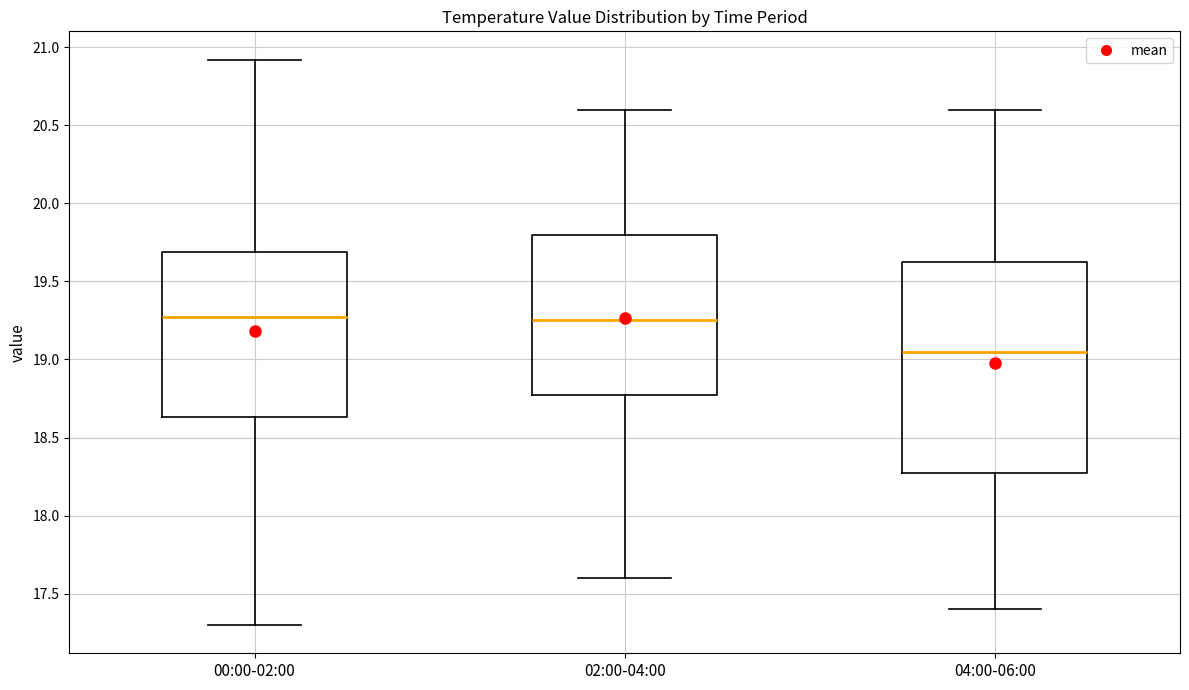

Where does the median line of the box for 02:00-04:00 sit on the y-axis? The values are not printed on the chart, so give them approximately, as read against the axis.

19.25